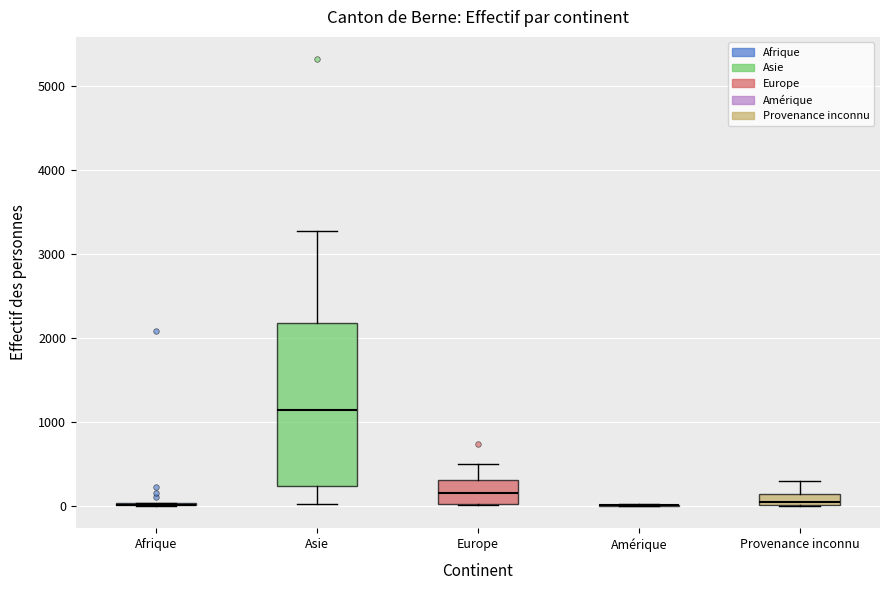

Where is the lower edge of the box for Provenance inconnu on the y-axis? The values are not printed on the chart, so give them approximately, as read against the axis.

0